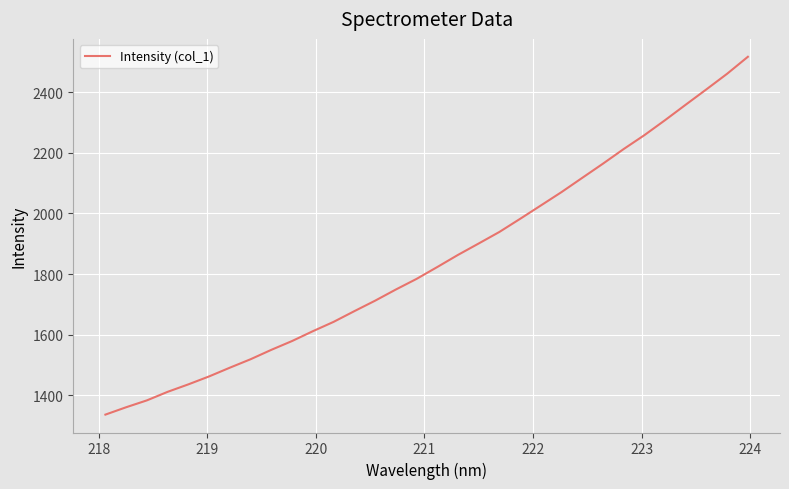

How many categories are shown in the chart?

32